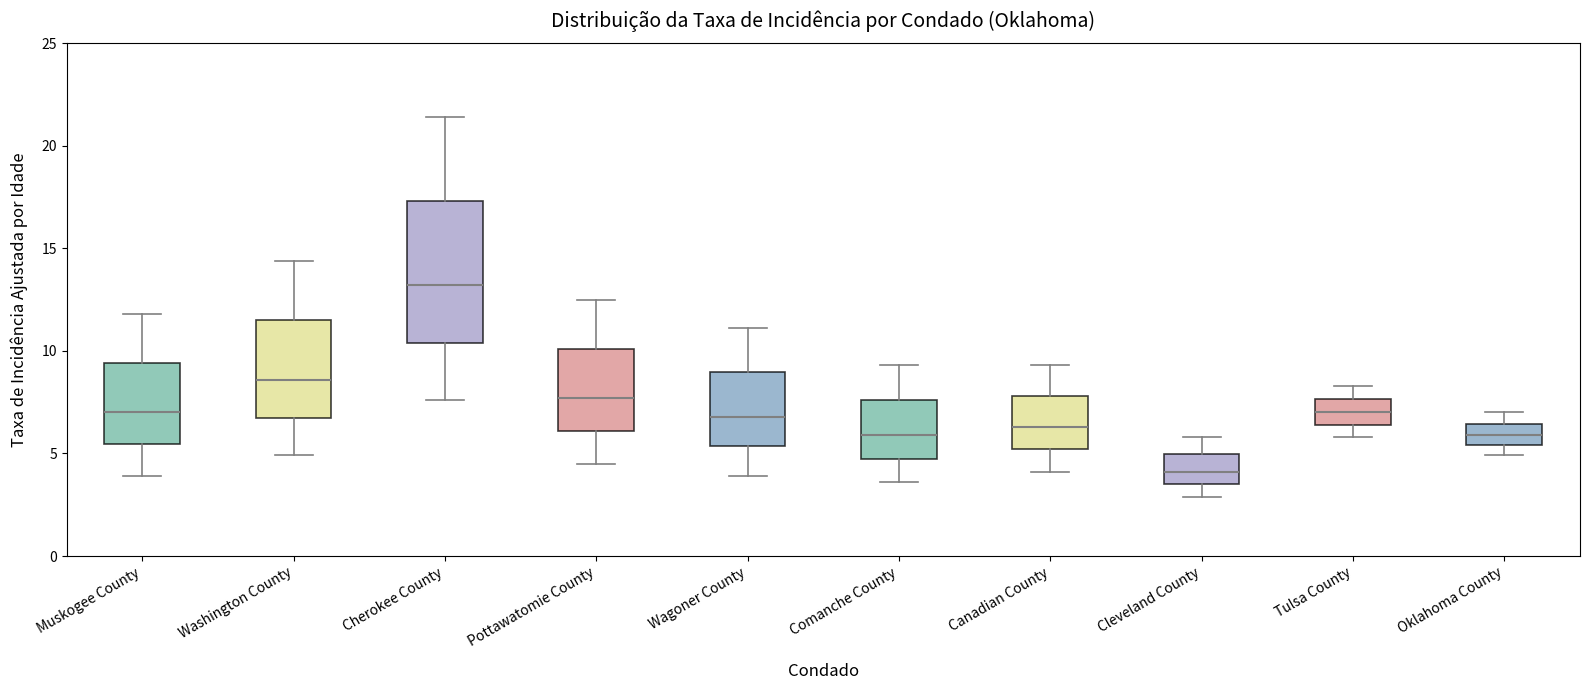

Which box is the tallest, from its lower edge to its upper edge?

Cherokee County